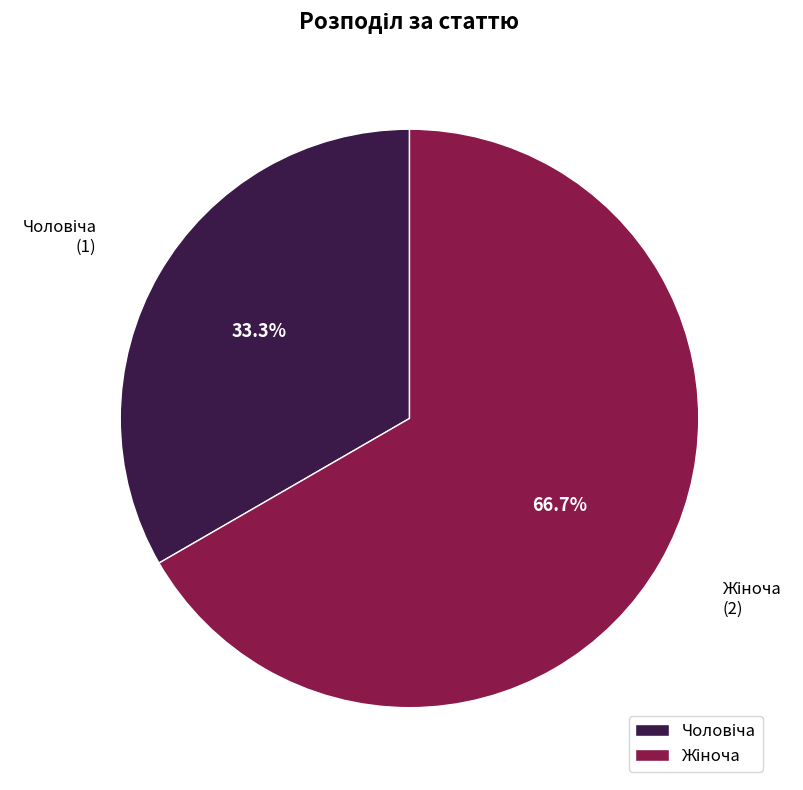

Does any single category account for the majority?

Yes